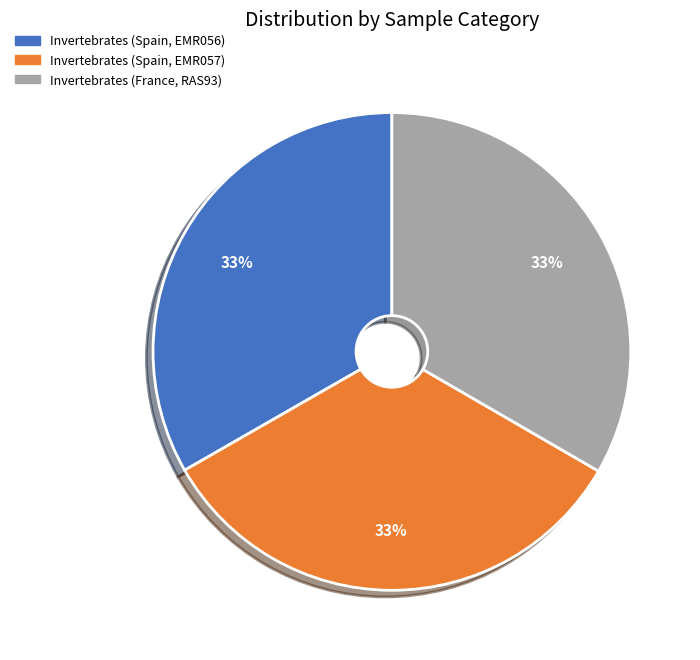

How many slices are in this pie chart?

3